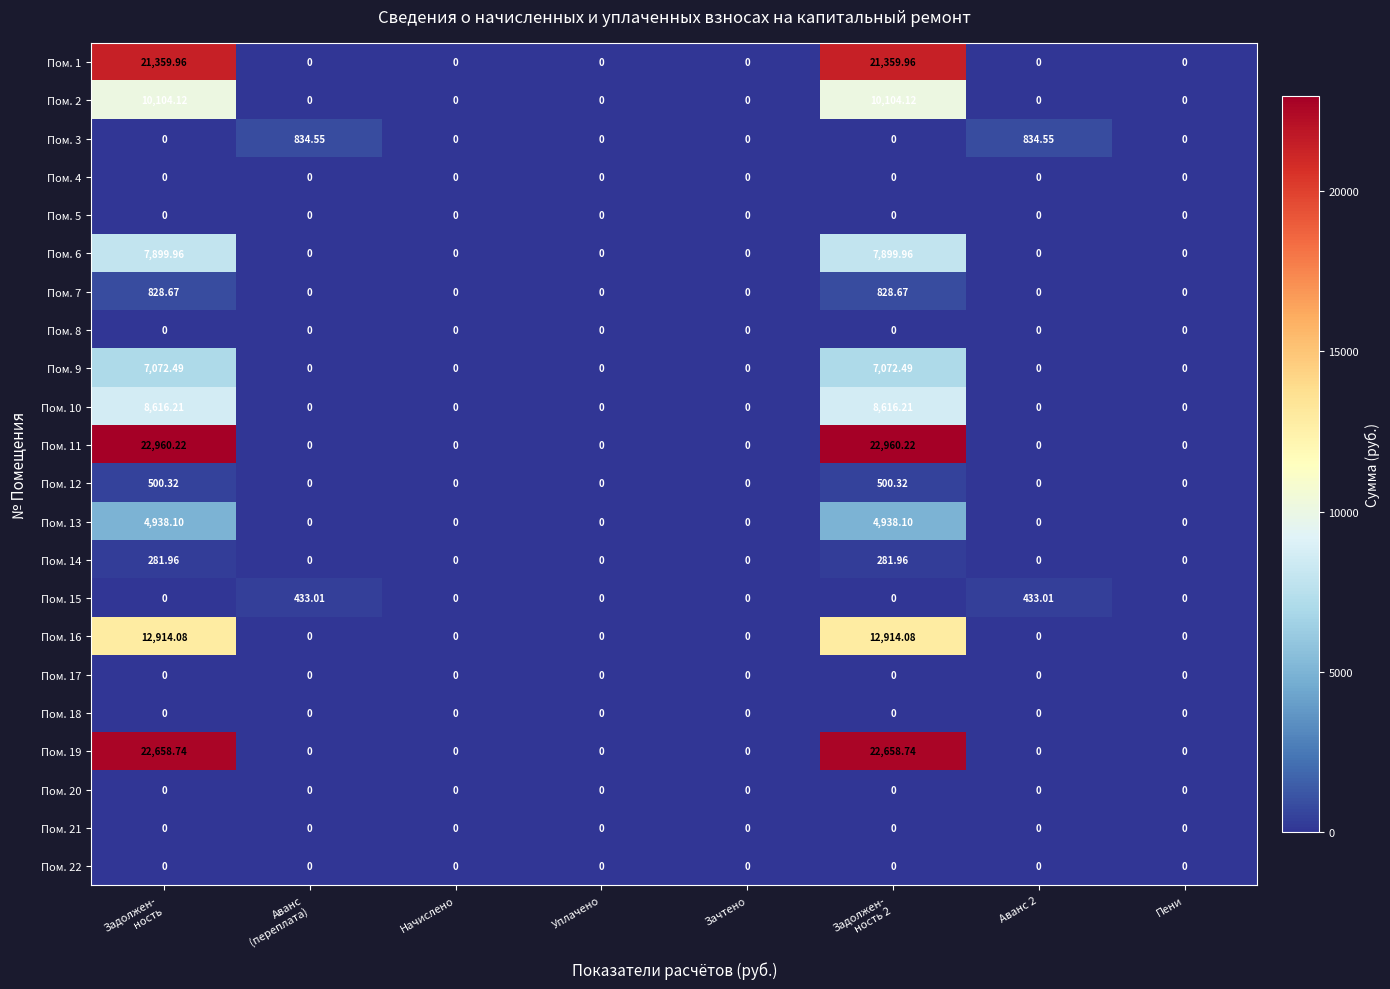

What is the maximum value shown in the chart?

22960.2